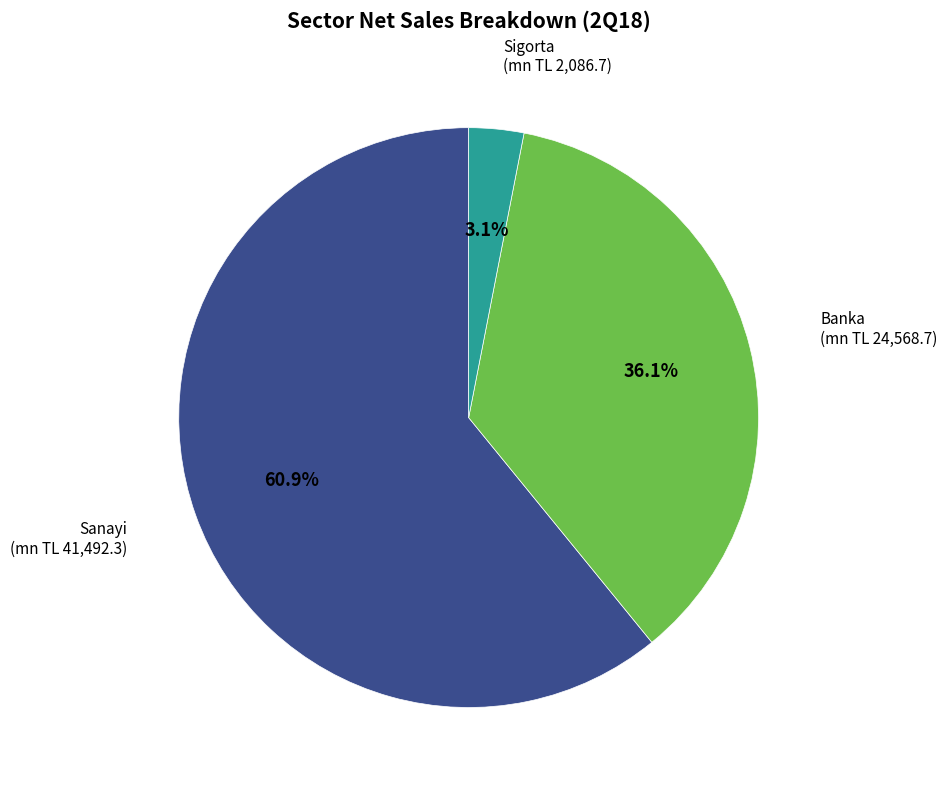

Is there any slice that represents more than half of the pie?

Yes